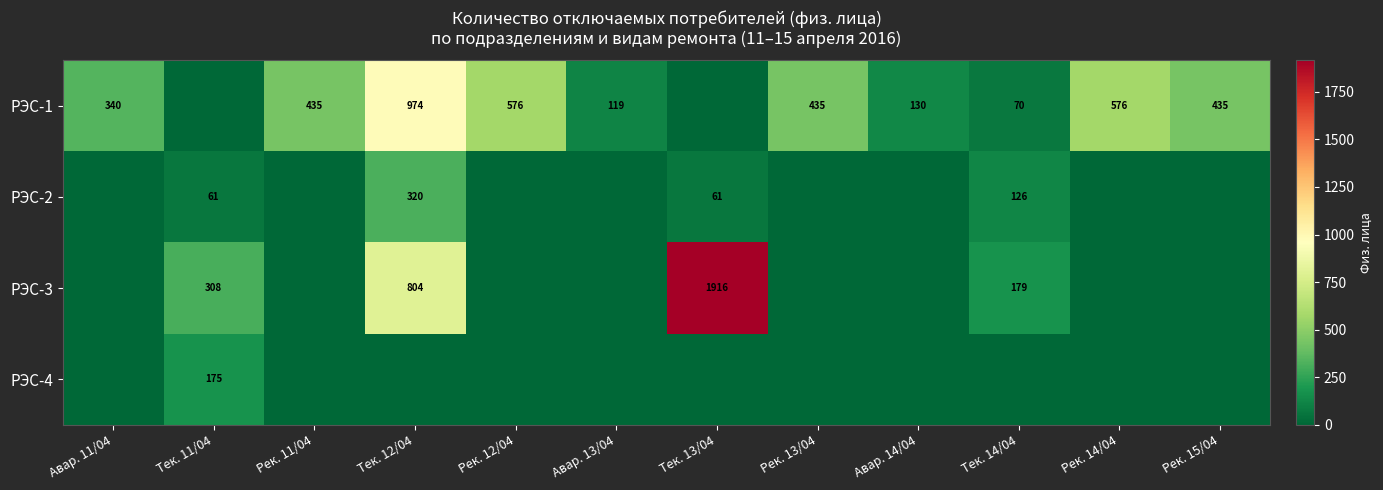

Is it true that РЭС-1 equals 140 at Авар. 11/04?

False